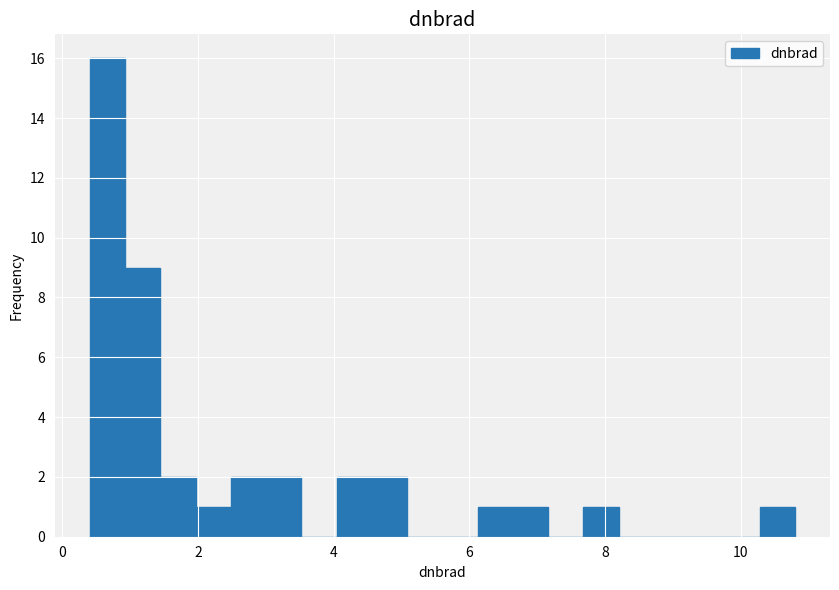

Read against the x-axis, roughly where is the centre of the tallest bar?

0.6